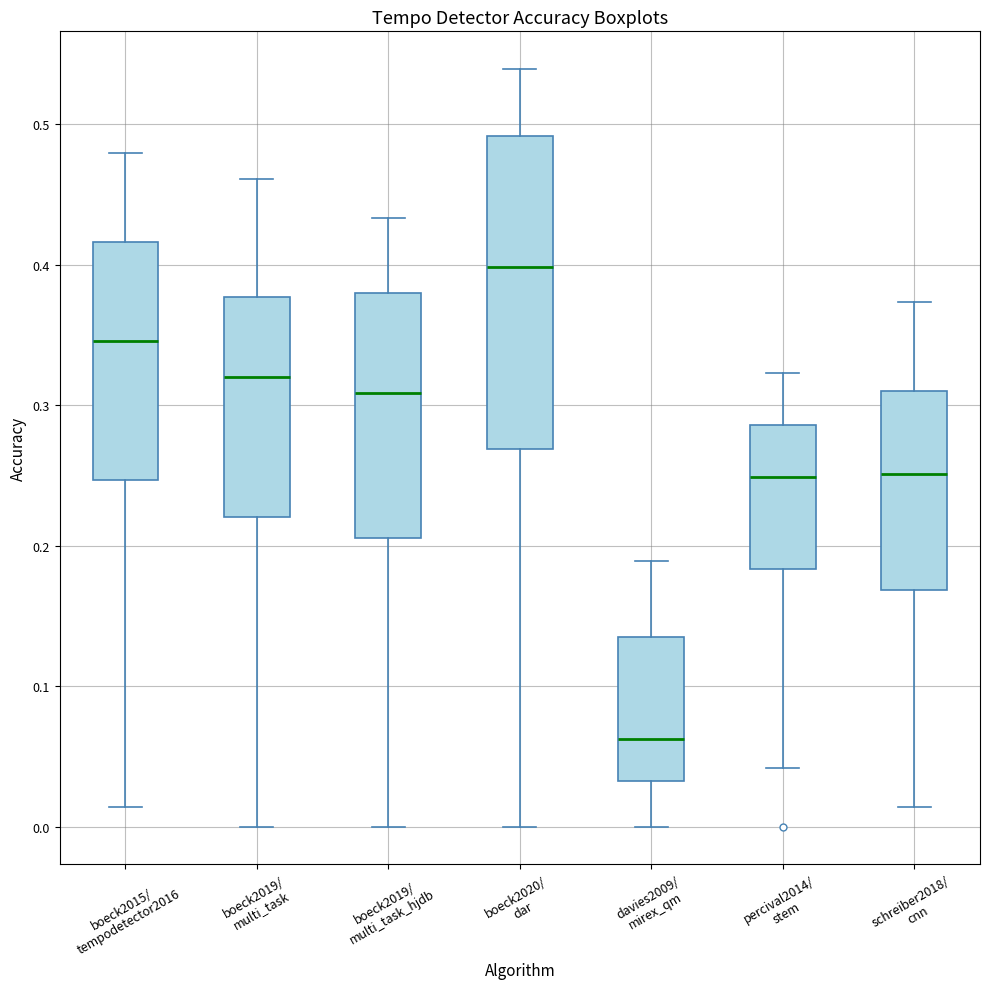

Which box is the tallest, from its lower edge to its upper edge?

boeck2020/ dar